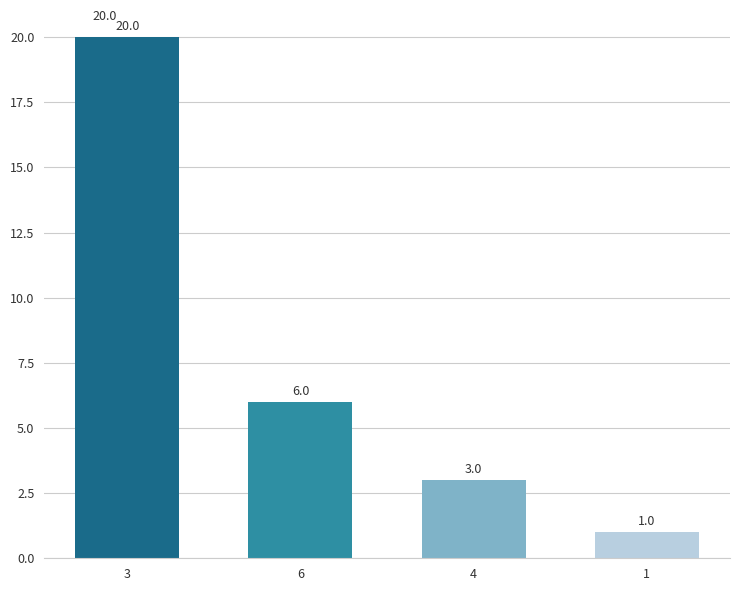

Rank the categories by value from lowest to highest.

1, 4, 6, 3